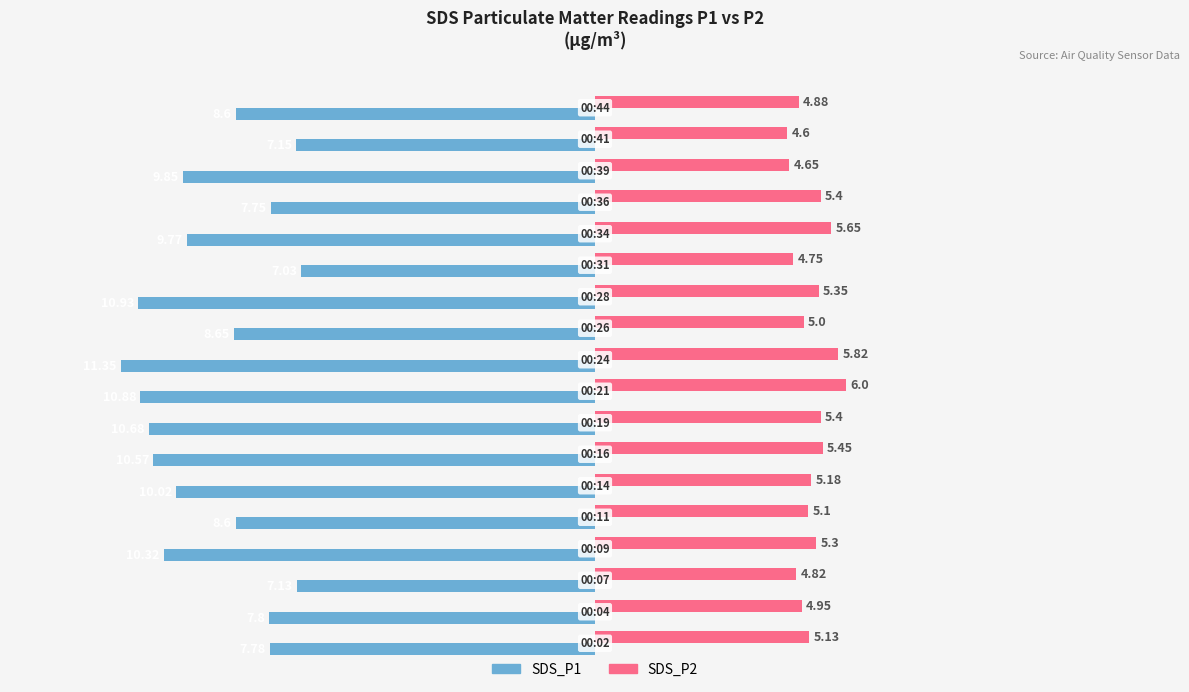

Which series has the widest spread of values?

SDS_P1